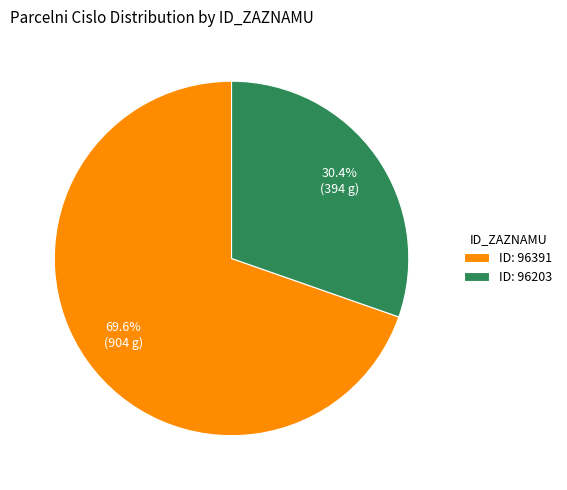

Rank the categories by value from lowest to highest.

ID: 96203, ID: 96391